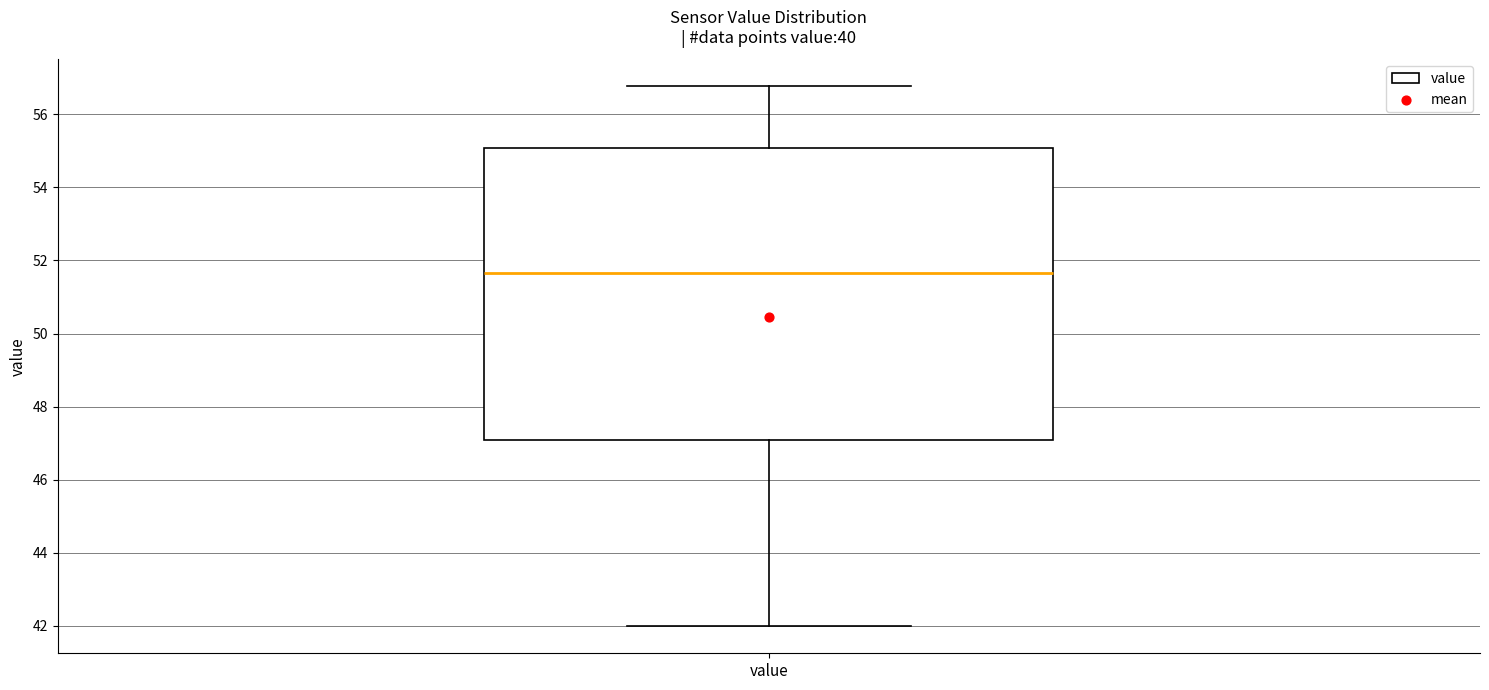

Where does the lower whisker of the box for value end on the y-axis? The values are not printed on the chart, so give them approximately, as read against the axis.

42.0